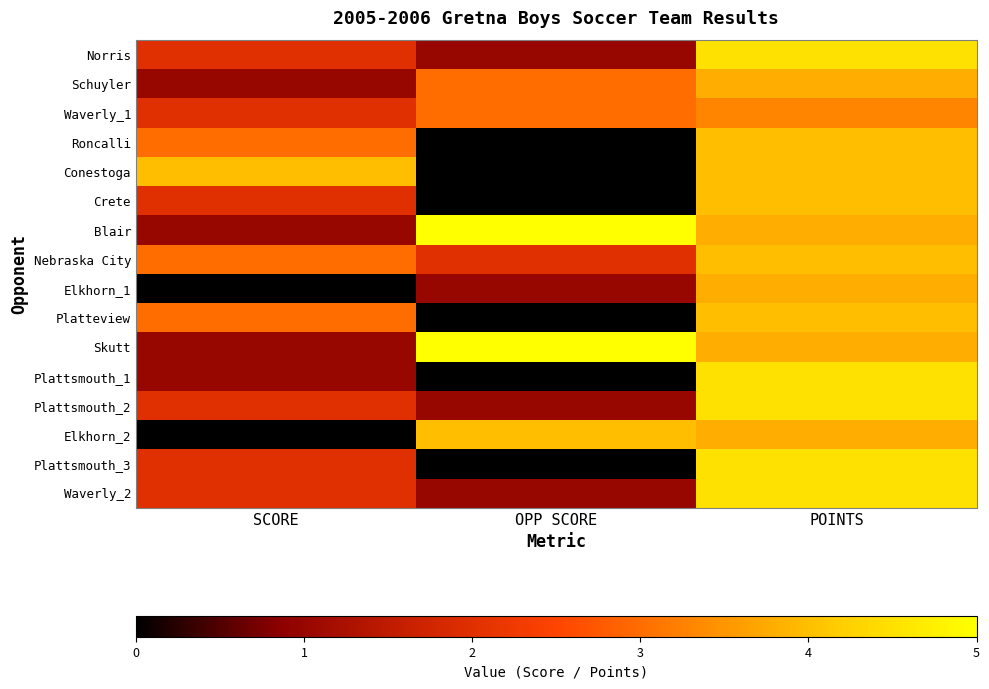

How many data points does each series have?

3